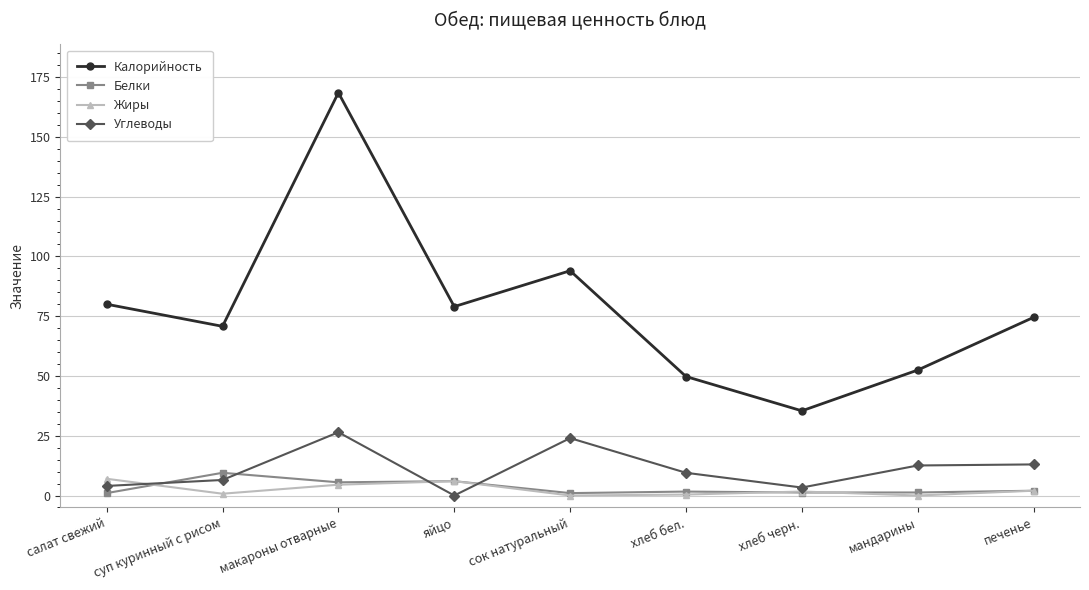

At which label does Углеводы first exceed 9?

макароны отварные